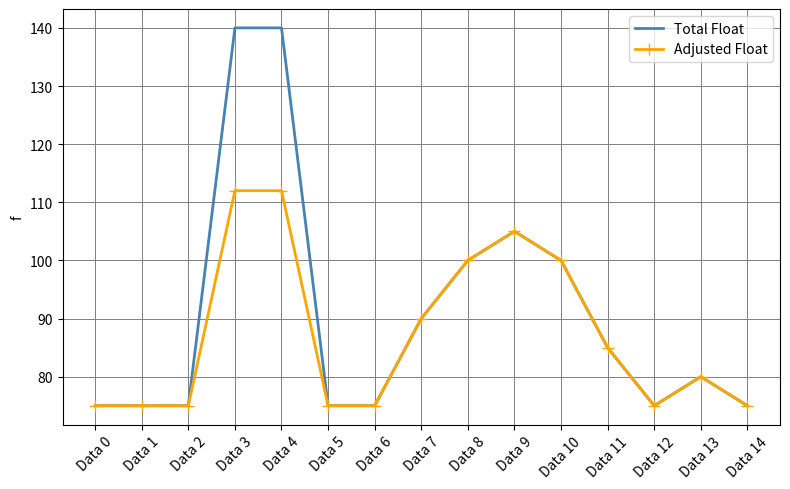

Which series has the widest spread of values?

Total Float